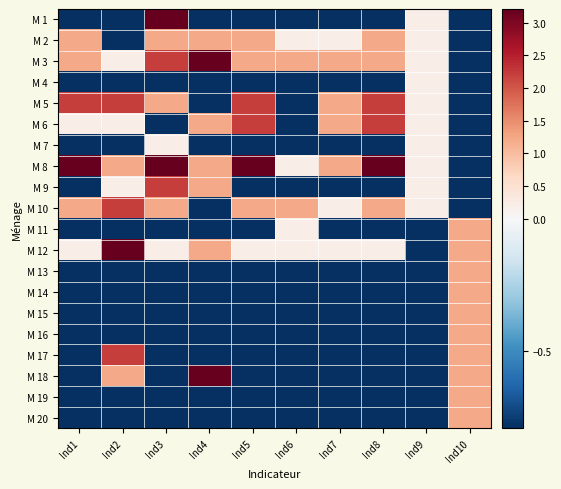

List the series in order of their peak value, highest first.

M 1, M 3, M 8, M 12, M 18, M 5, M 6, M 9, M 10, M 17, M 2, M 11, M 13, M 14, M 15, M 16, M 19, M 20, M 4, M 7